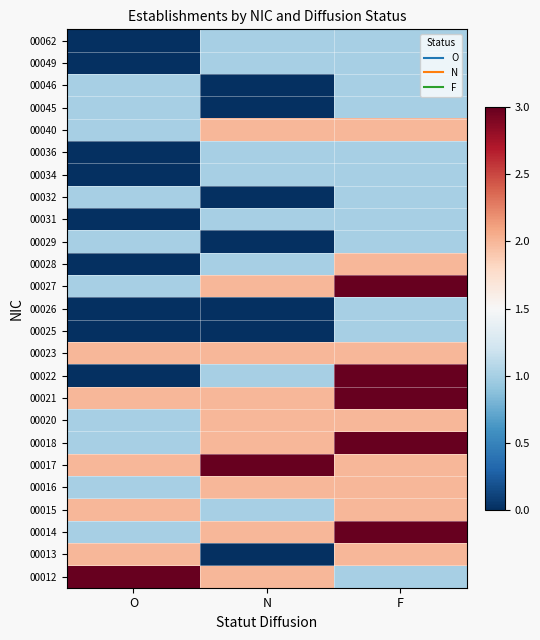

Which has a higher value, F or N?

N